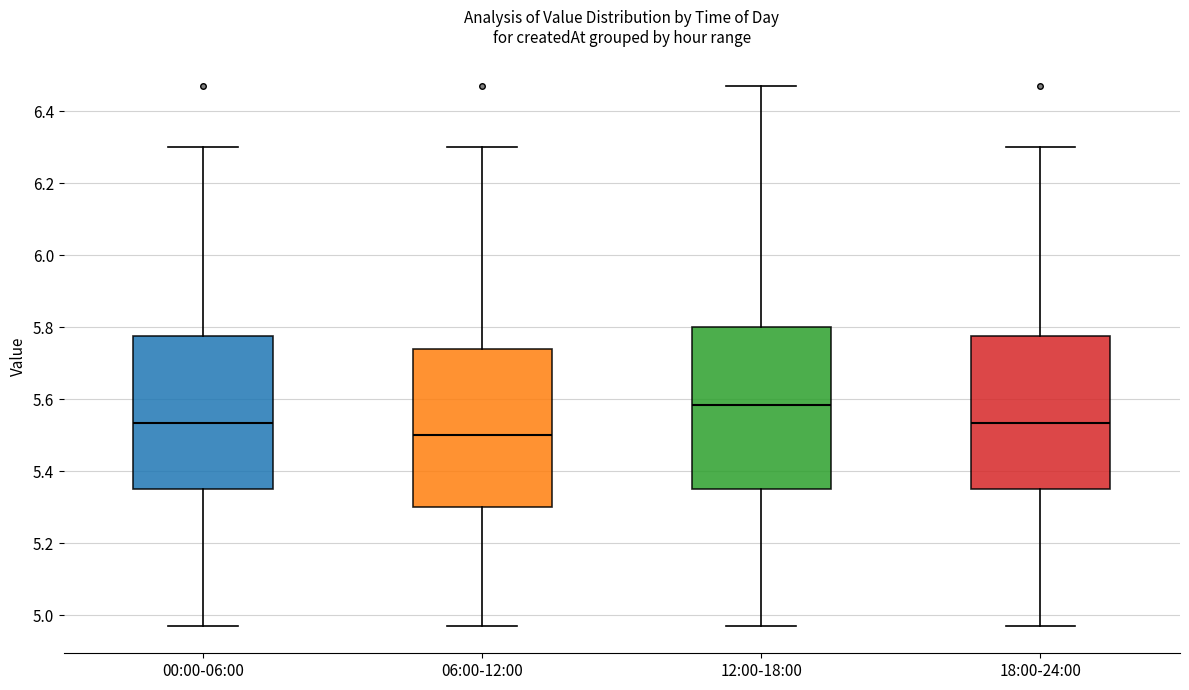

Where is the upper edge of the box for 12:00-18:00 on the y-axis? The values are not printed on the chart, so give them approximately, as read against the axis.

5.80